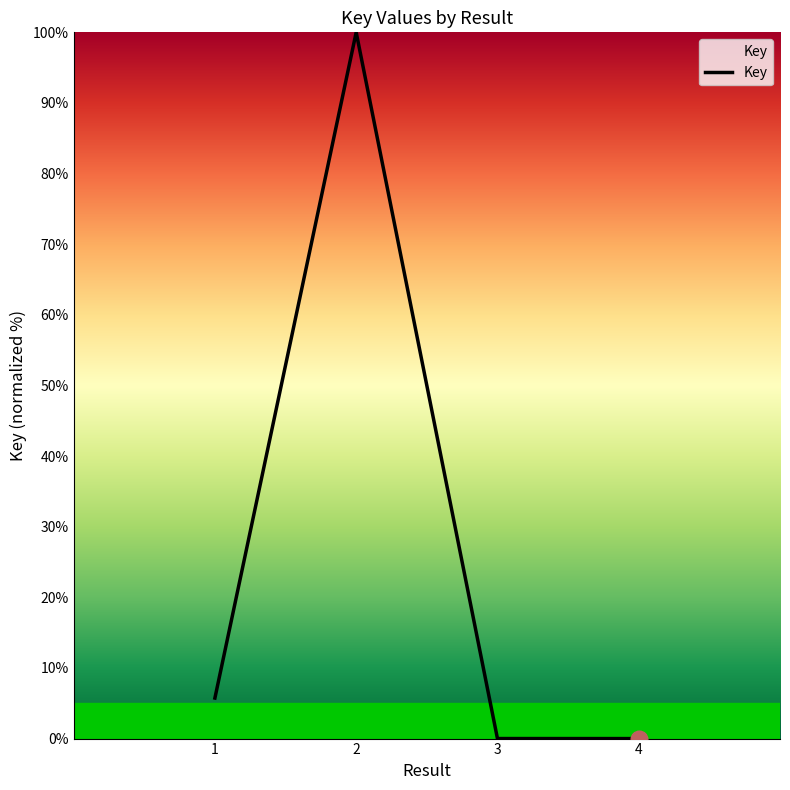

What is the difference between the values at 1 and 4?

5.7